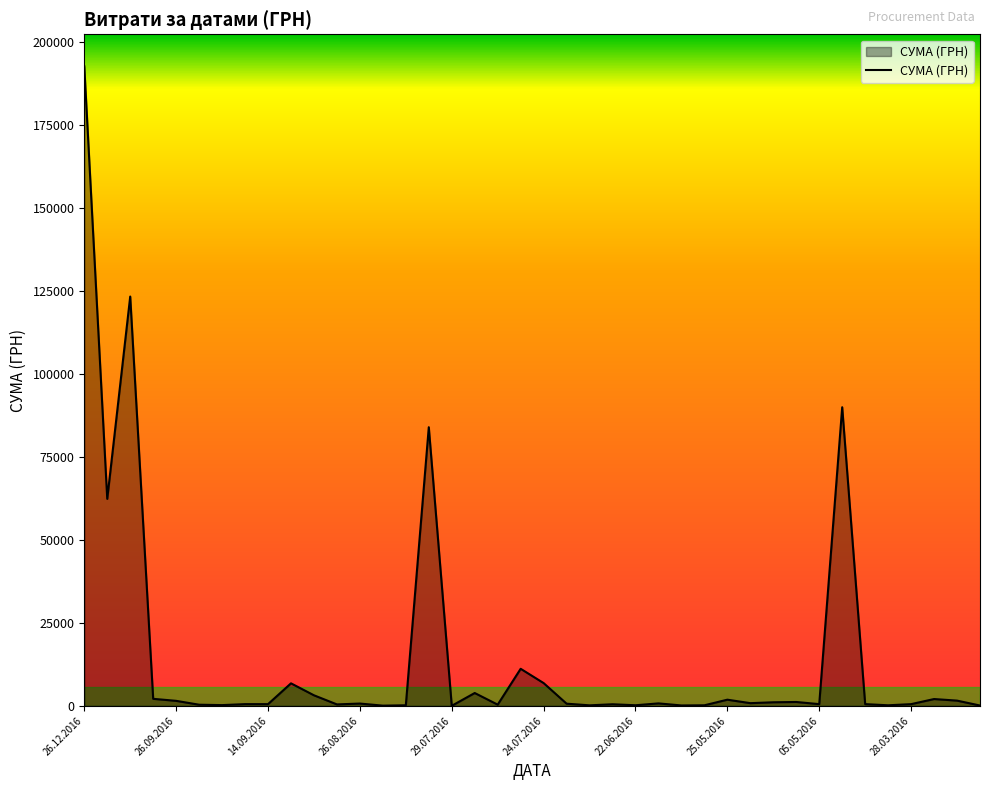

True or false: there are more than 1 points higher than both neighbors.

True